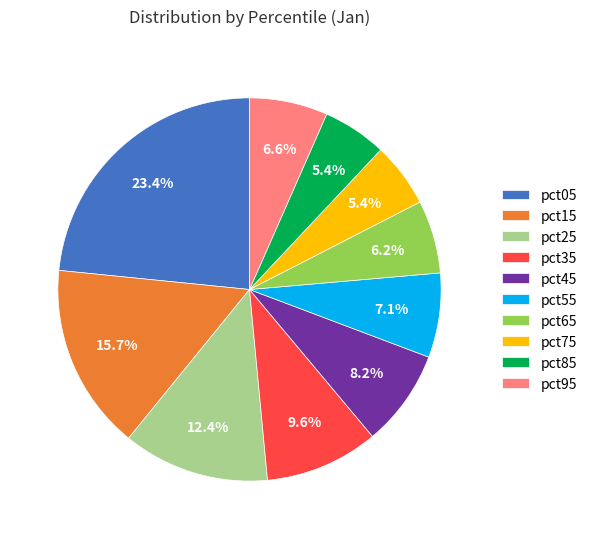

Is it true that pct45 is 8% of the pie?

True